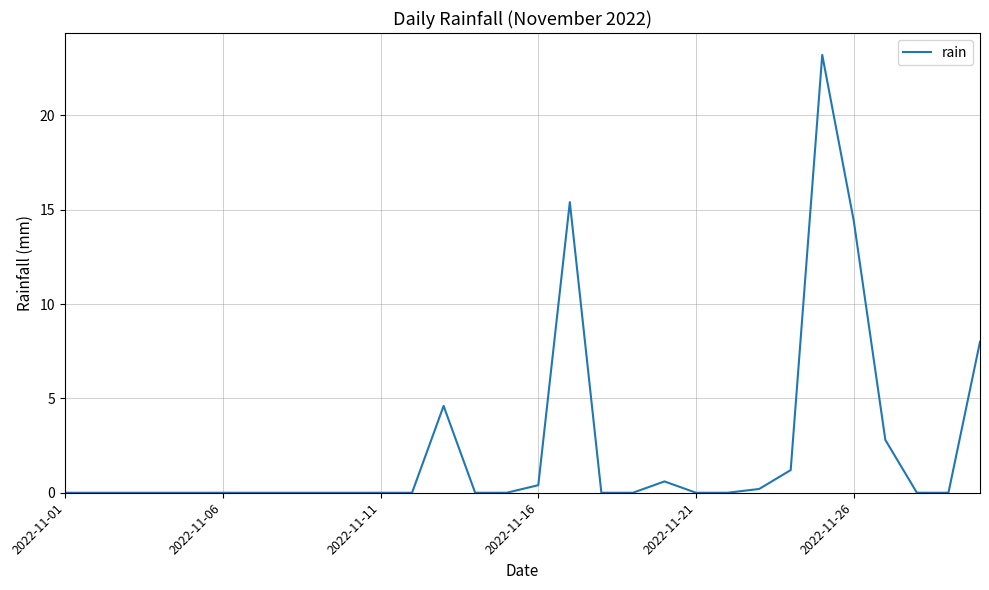

What is the difference between the maximum and minimum values?

23.2